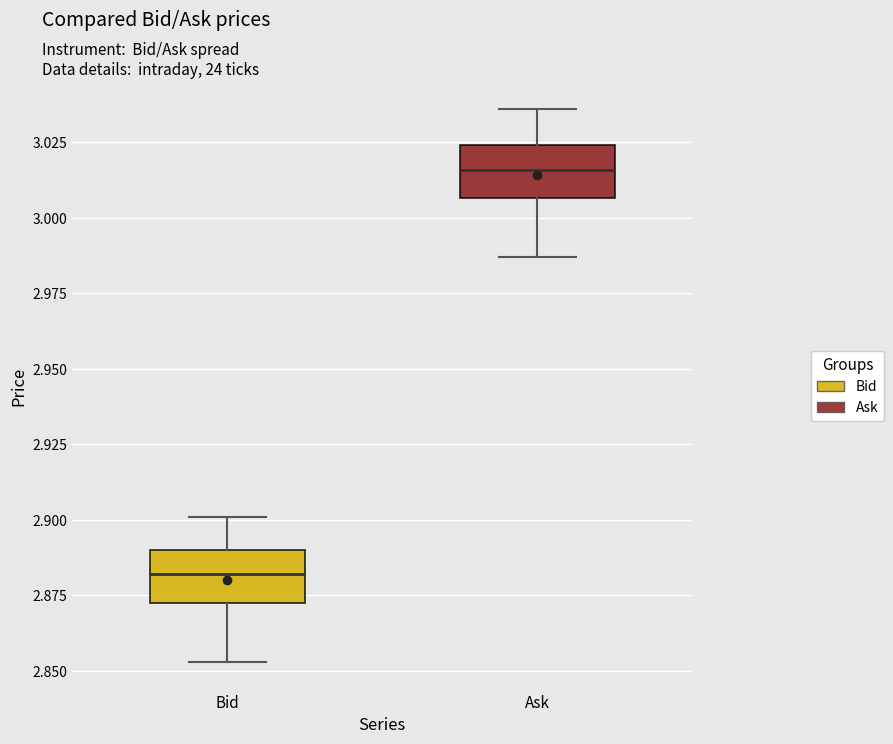

Reading left to right, read every box against the y-axis: the position of its median line, the range the box covers, and the ends of its whiskers. The values are not printed on the chart, so give them approximately, as read against the axis.

Bid: median 2.880, box 2.875 to 2.890, whiskers 2.855 to 2.900
Ask: median 3.015, box 3.005 to 3.025, whiskers 2.985 to 3.035